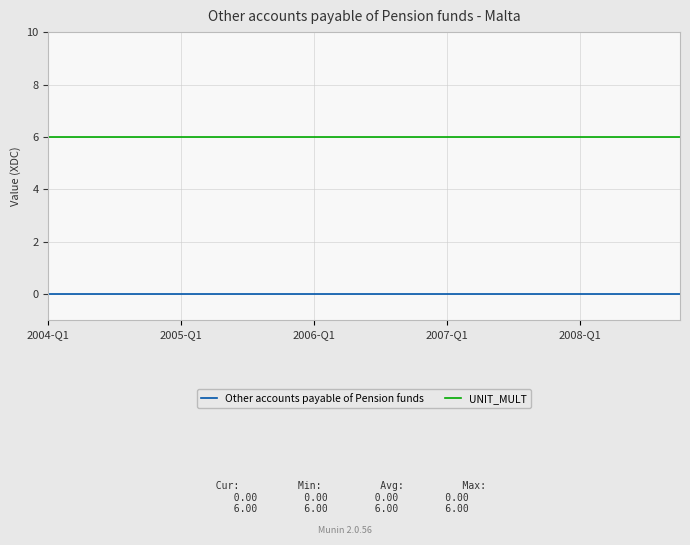

List the series in order of their overall mean, highest first.

UNIT_MULT, Other accounts payable of Pension funds